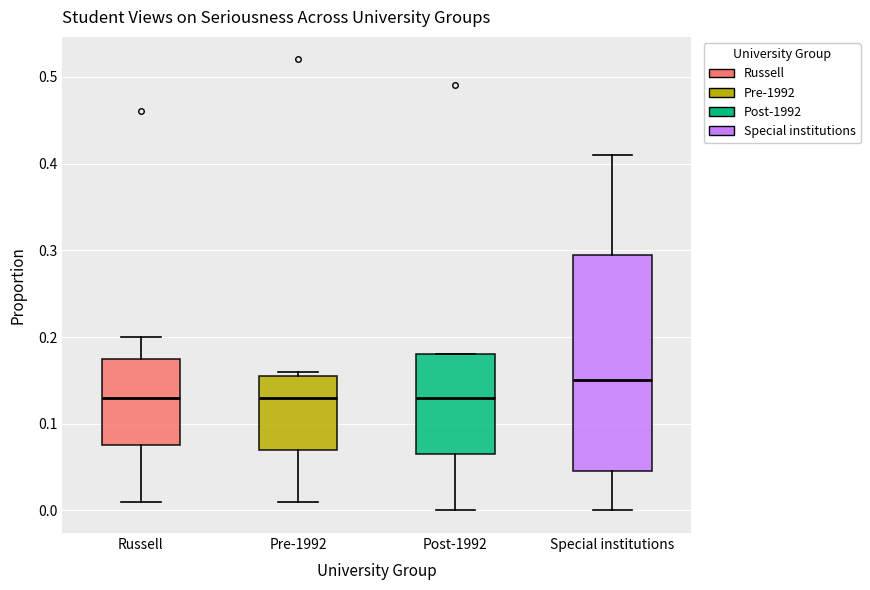

Where is the upper edge of the box for Pre-1992 on the y-axis? The values are not printed on the chart, so give them approximately, as read against the axis.

0.16